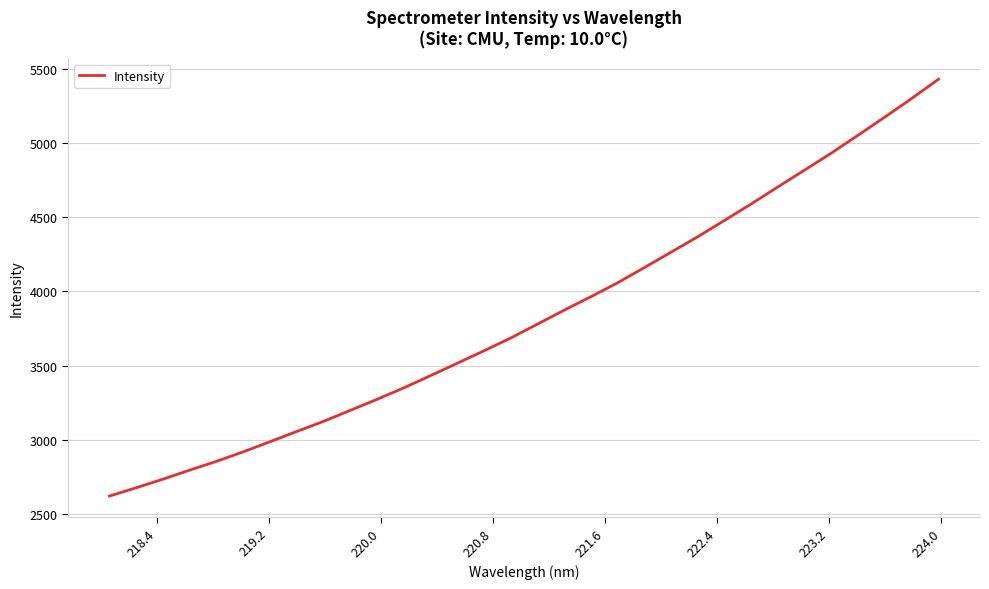

What is the maximum value shown in the chart?

5429.8